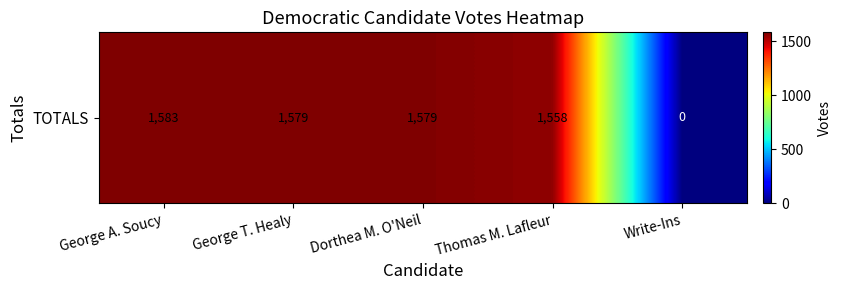

Which label corresponds to the largest value in the chart?

George A. Soucy